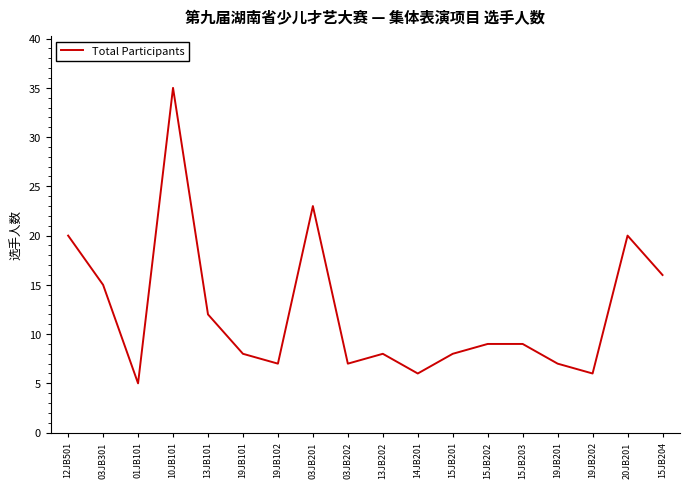

At which label does the data first exceed 9?

12JB501